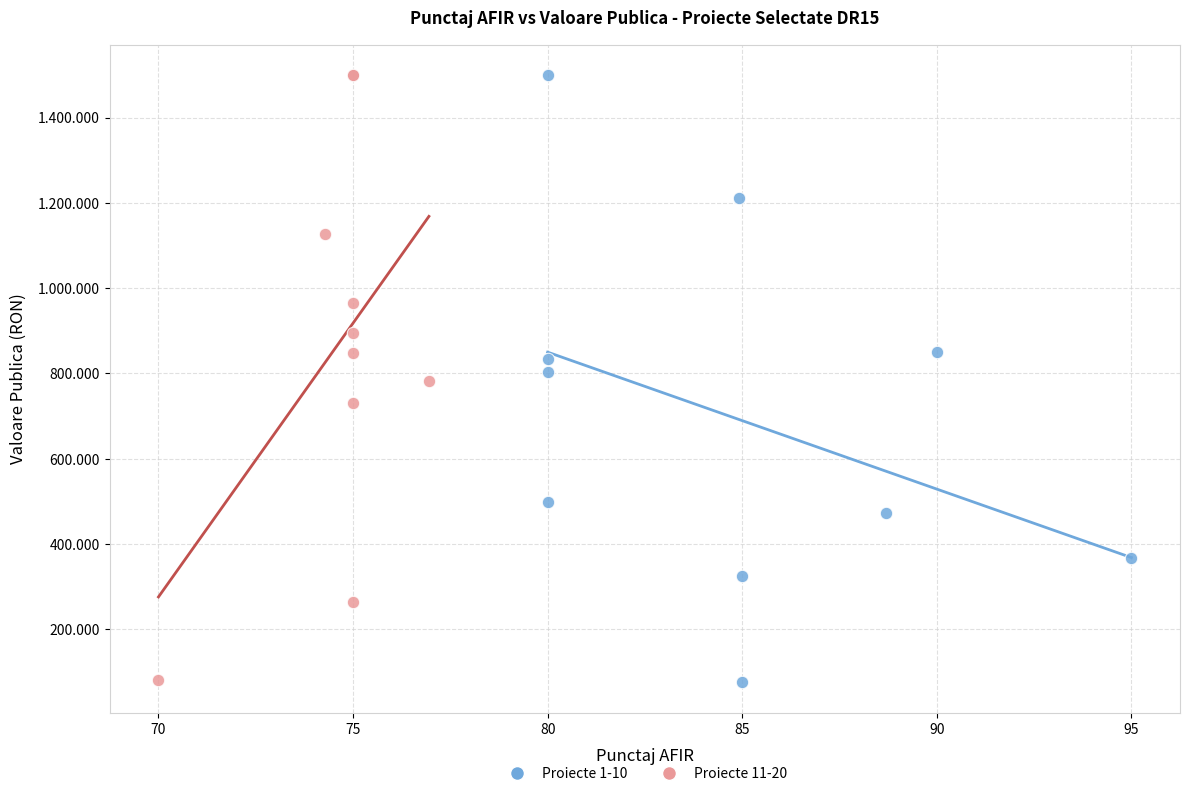

What are all the series names shown in the legend?

Proiecte 1-10, Proiecte 11-20